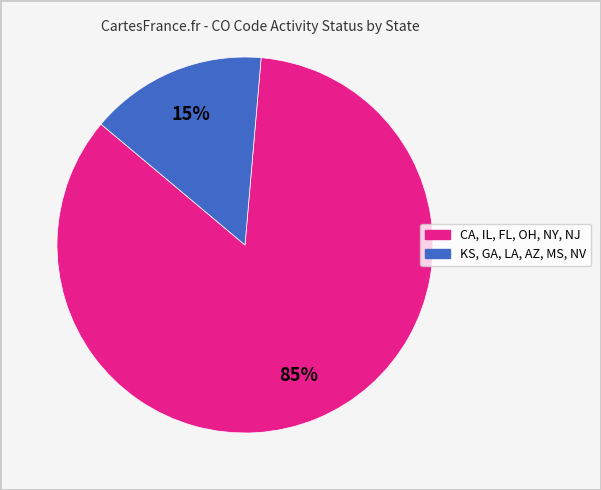

To the nearest percent, what is the average slice percentage?

50%